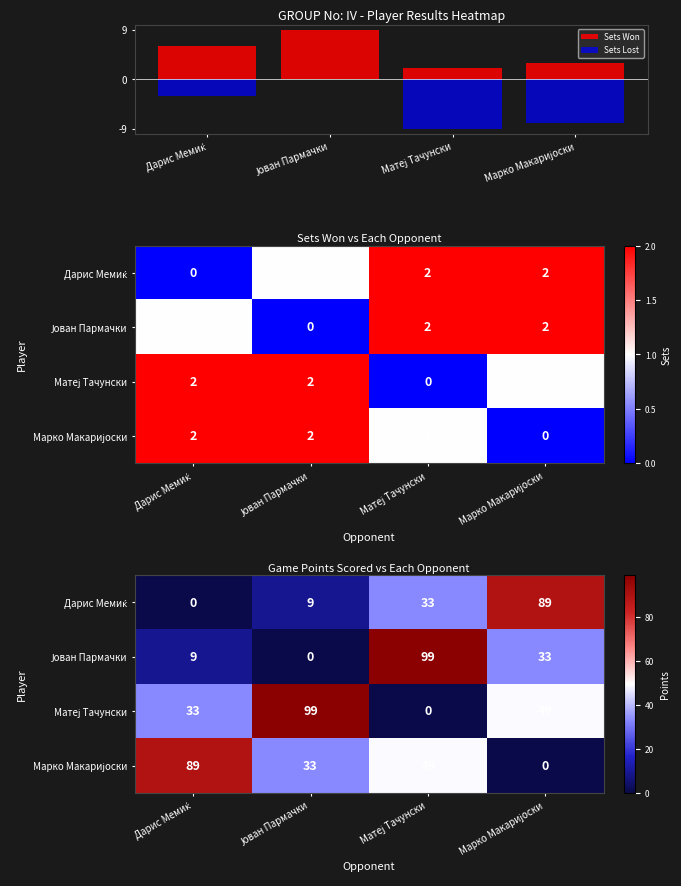

At how many categories does at least one series exceed 98?

2